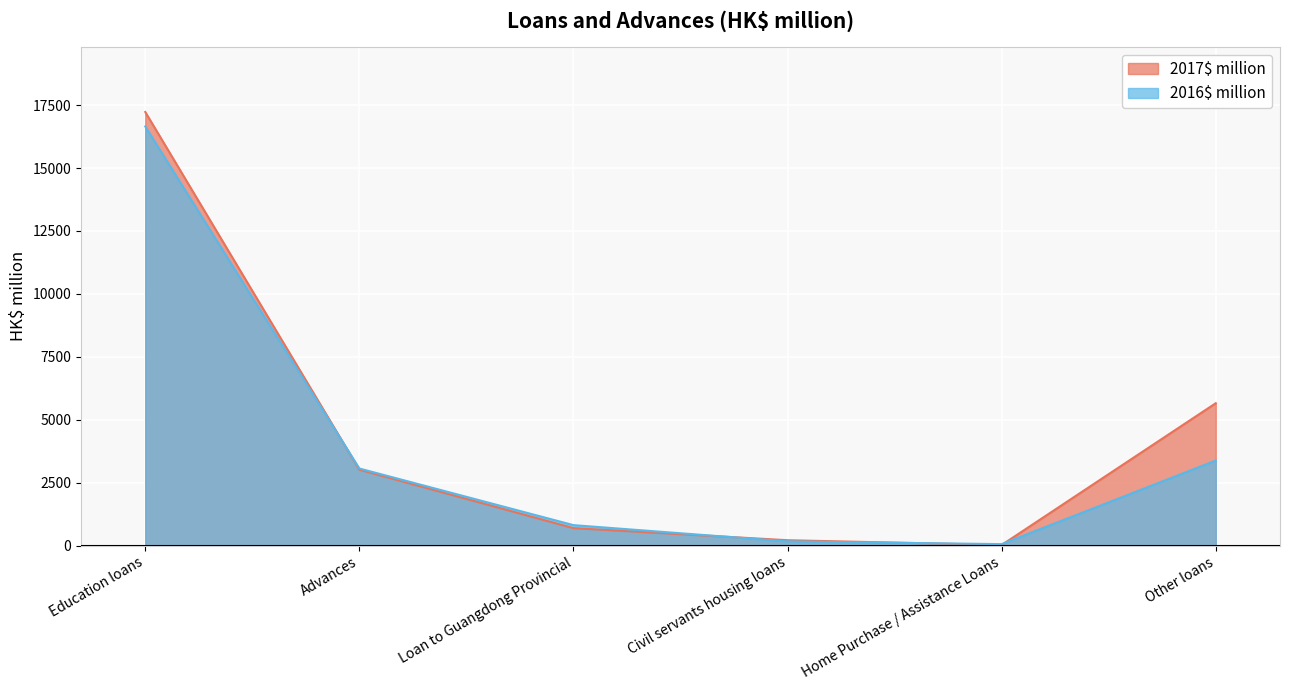

What are all the series names shown in the legend?

2017$ million, 2016$ million